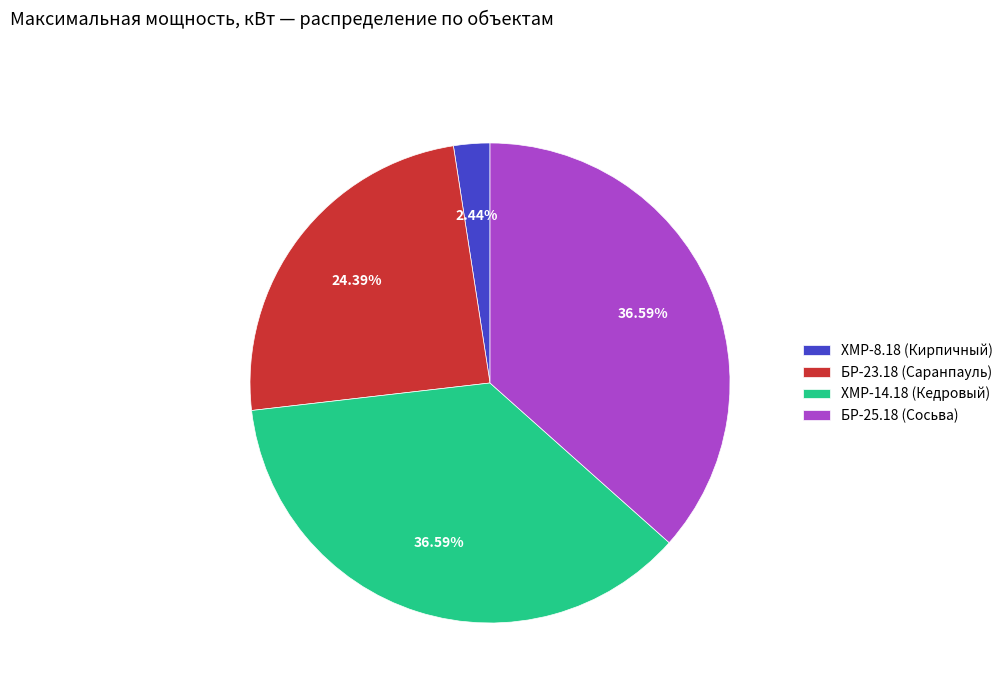

The БР-23.18 (Саранпауль) slice represents 36% of the pie. True or false?

False